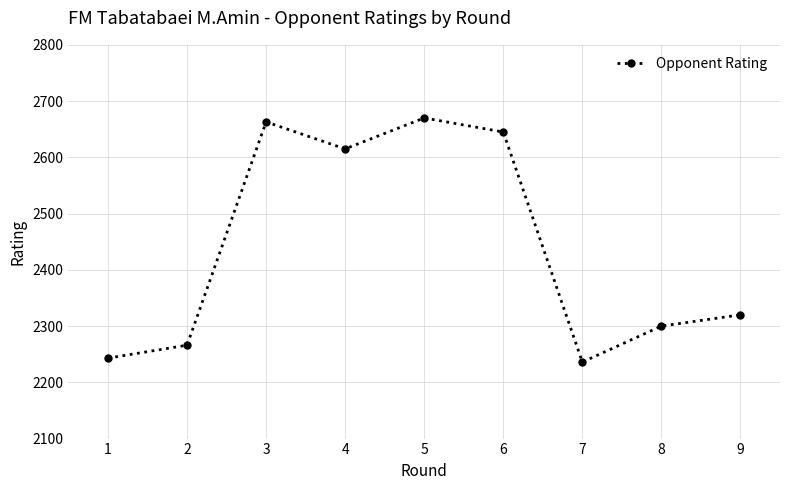

List the labels in order of value, largest first.

5, 3, 6, 4, 9, 8, 2, 1, 7